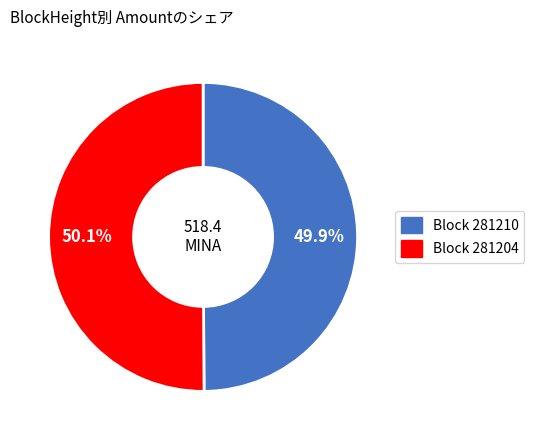

Does any single category account for the majority?

Yes